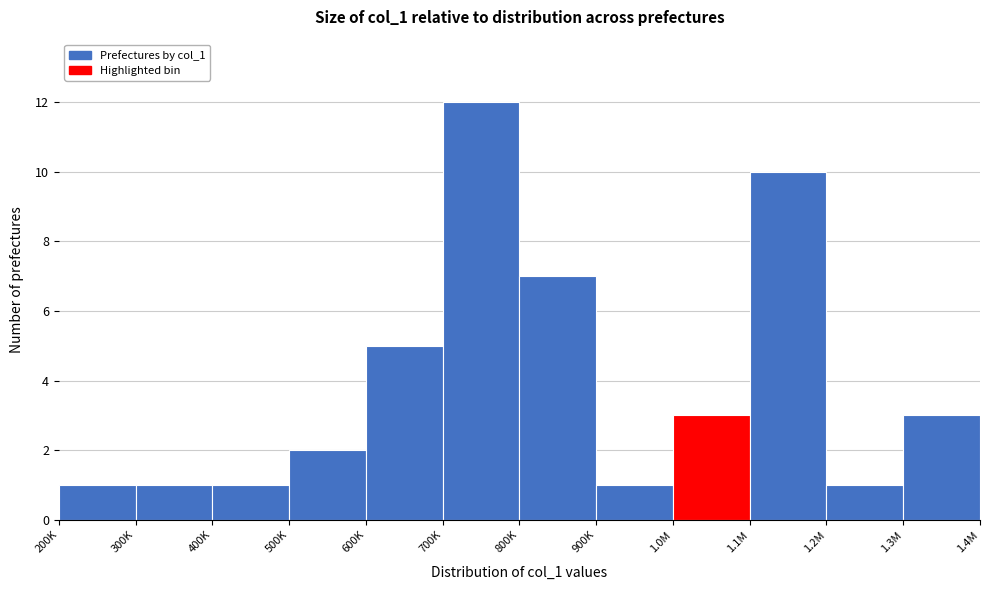

Reading right to left, list all the values displayed in this chart.

3	1	10	3	1	7	12	5	2	1	1	1